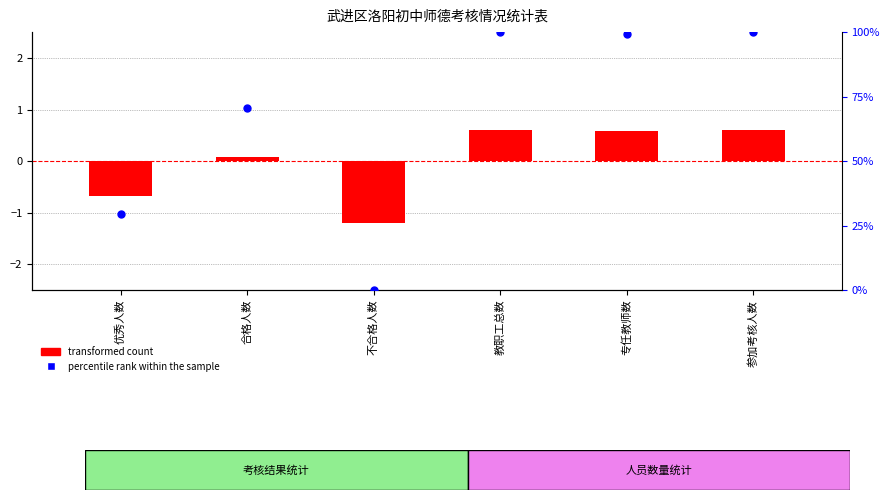

At how many categories does at least one series exceed 0?

4